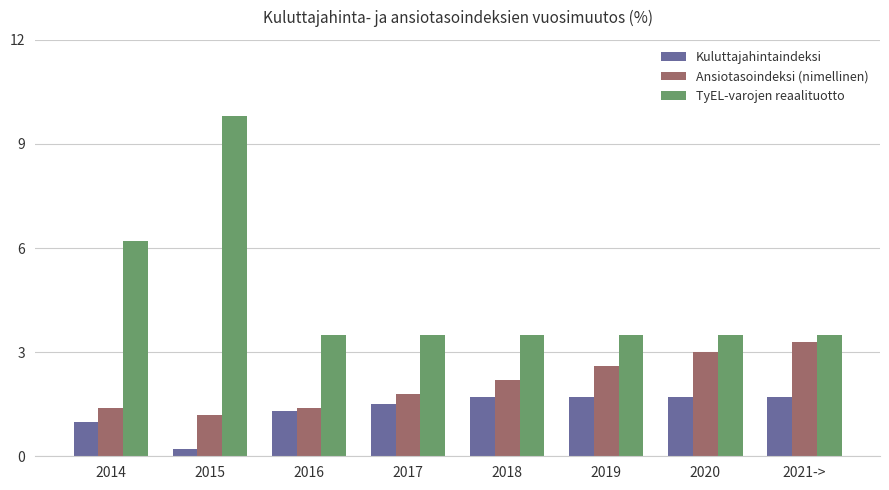

What is the value of the Ansiotasoindeksi (nimellinen) bar at the 1st from the left?

1.4